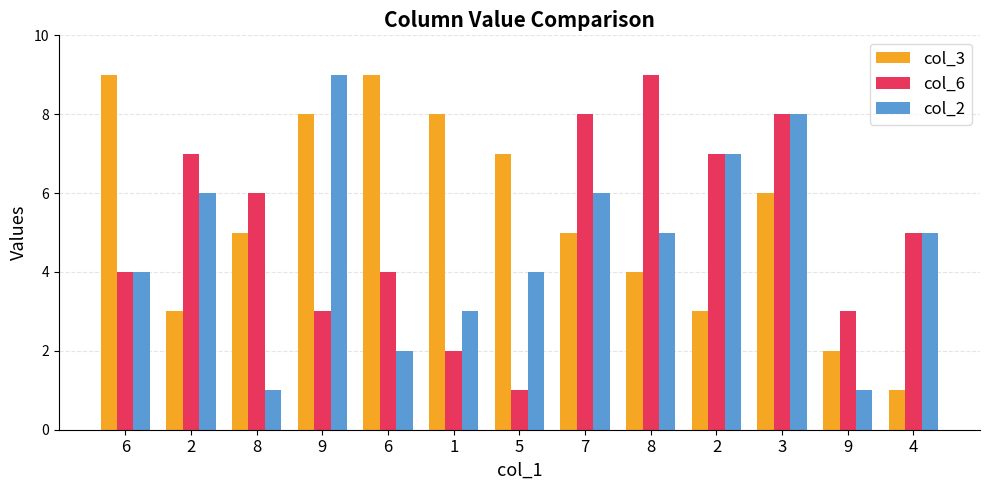

Reading left to right, what are all the values shown in this chart?

col_3: 6=9	2=3	8=5	9=8	6=9	1=8	5=7	7=5	8=4	2=3	3=6	9=2	4=1
col_6: 6=4	2=7	8=6	9=3	6=4	1=2	5=1	7=8	8=9	2=7	3=8	9=3	4=5
col_2: 6=4	2=6	8=1	9=9	6=2	1=3	5=4	7=6	8=5	2=7	3=8	9=1	4=5